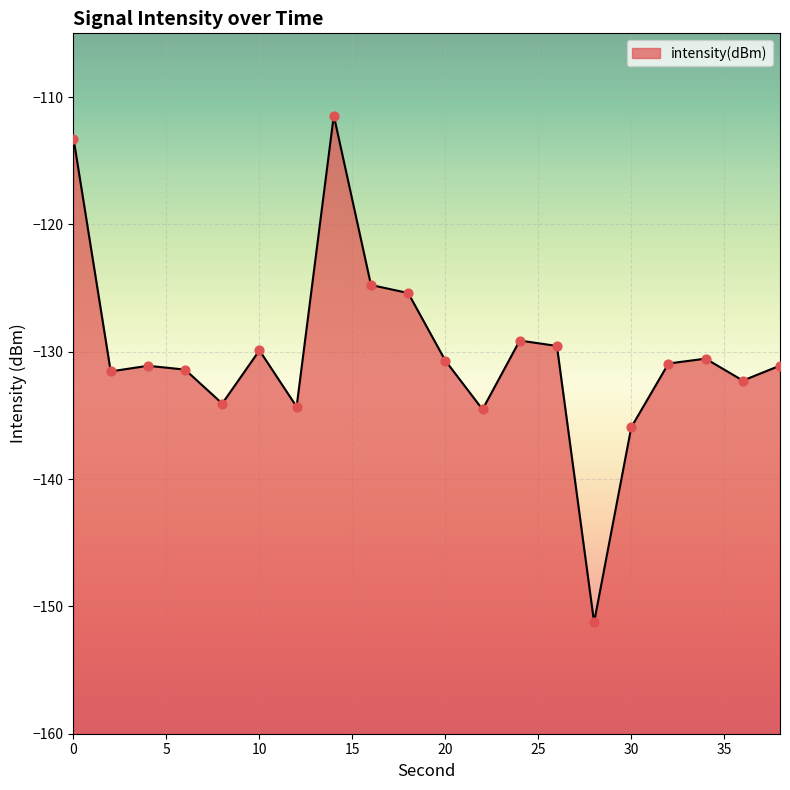

What is the change in value from 8 to 20?

+3.4